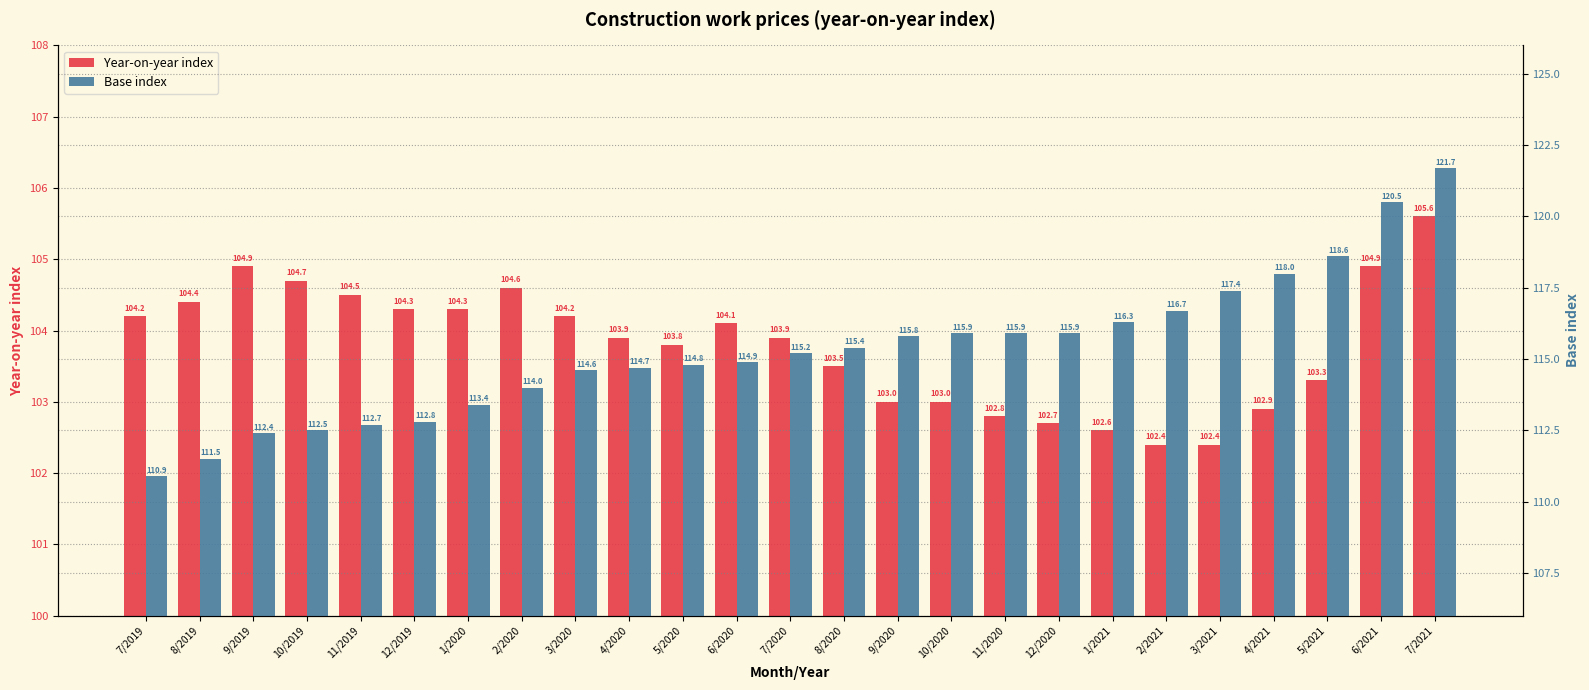

Between 11/2020 and 1/2021, which is larger?

11/2020